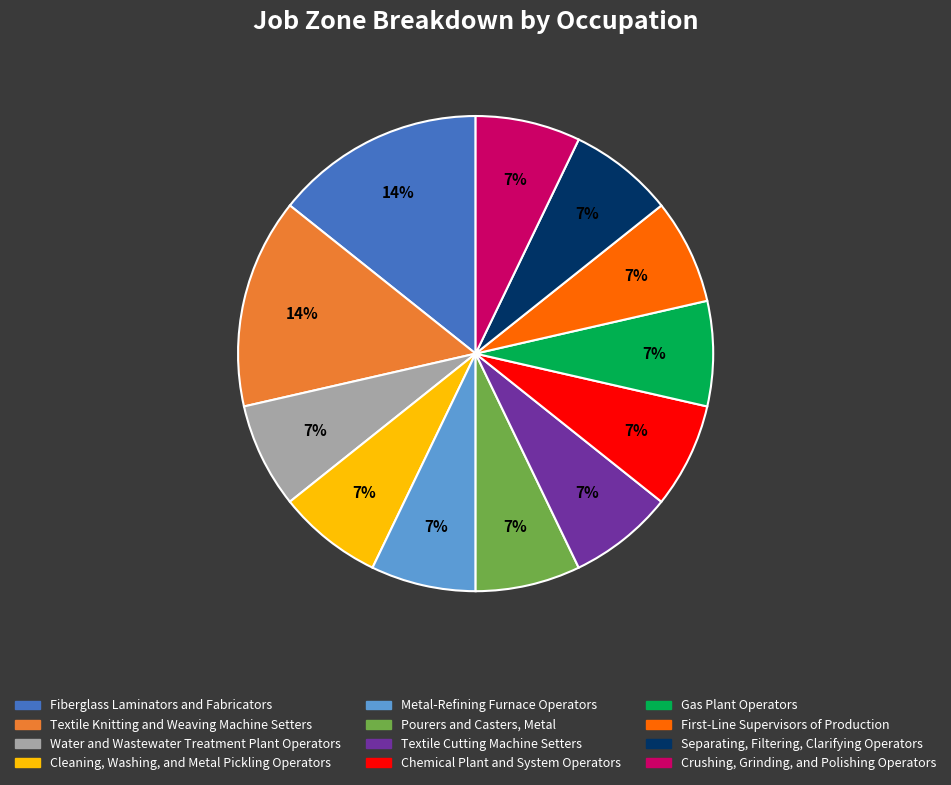

Does Chemical Plant and System Operators account for over 50% of the chart?

No